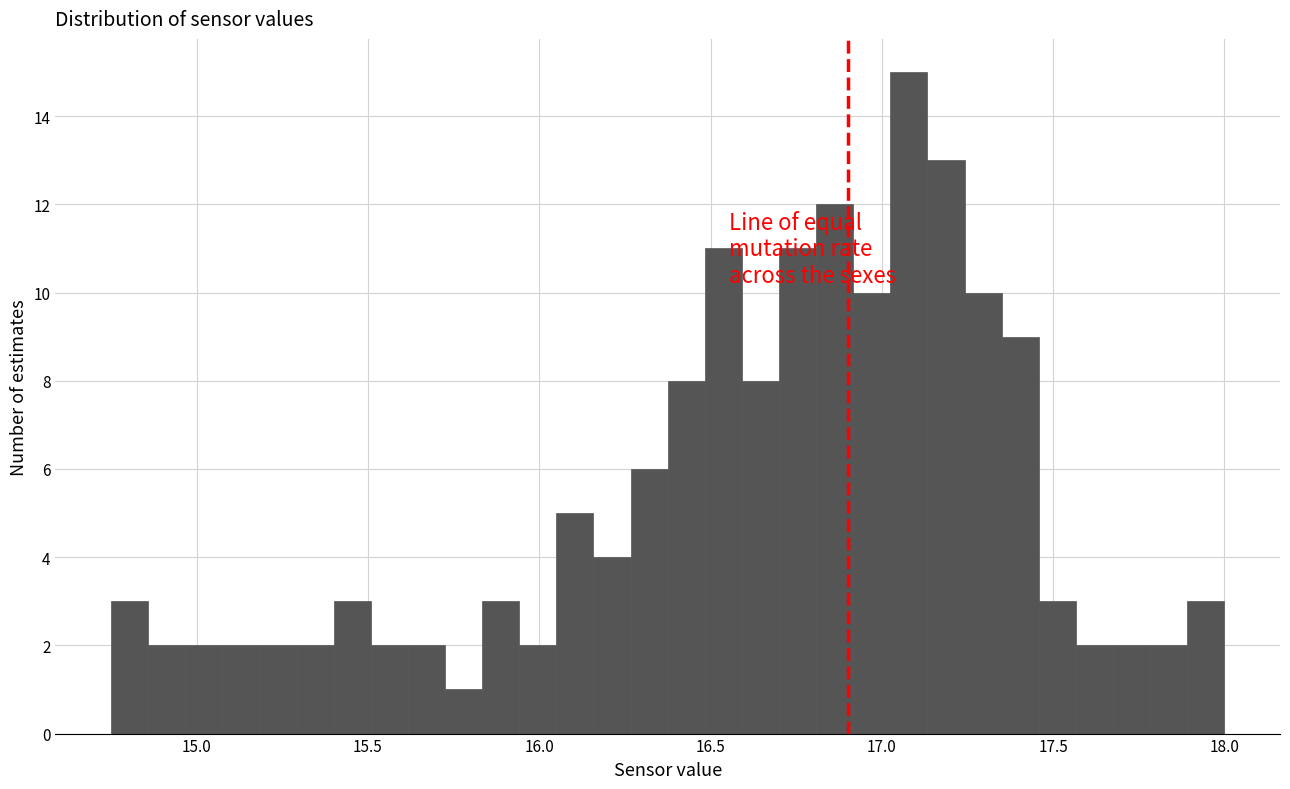

Read against the x-axis, roughly where is the centre of the tallest bar?

17.10